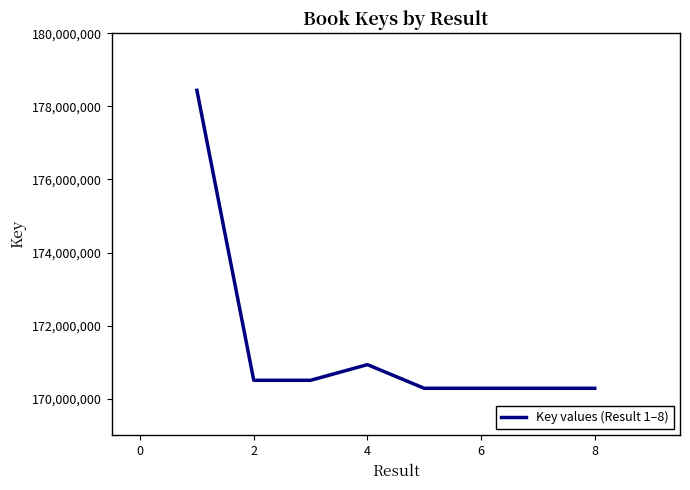

What is the average value?

171440996